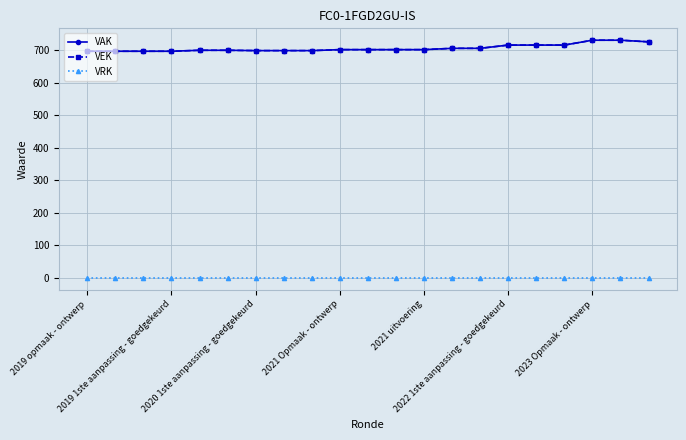

Does the chart have visible grid lines?

Yes